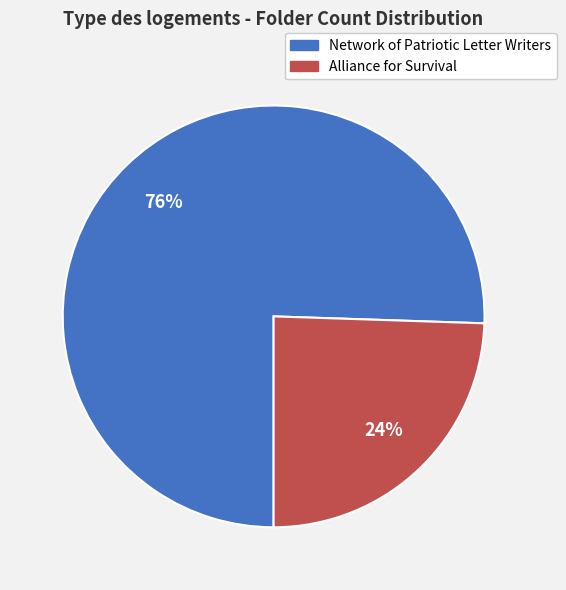

Combined, do Network of Patriotic Letter Writers and Alliance for Survival account for over 50%?

Yes